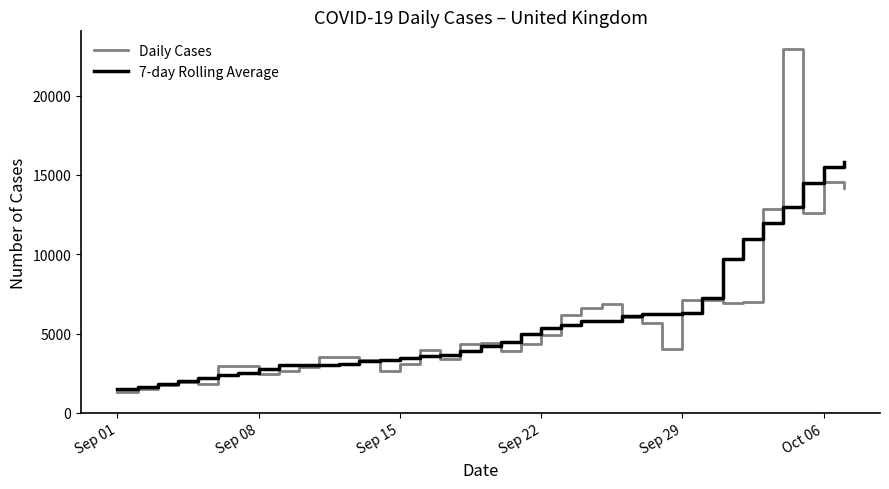

What is the greatest value displayed?

22961.0